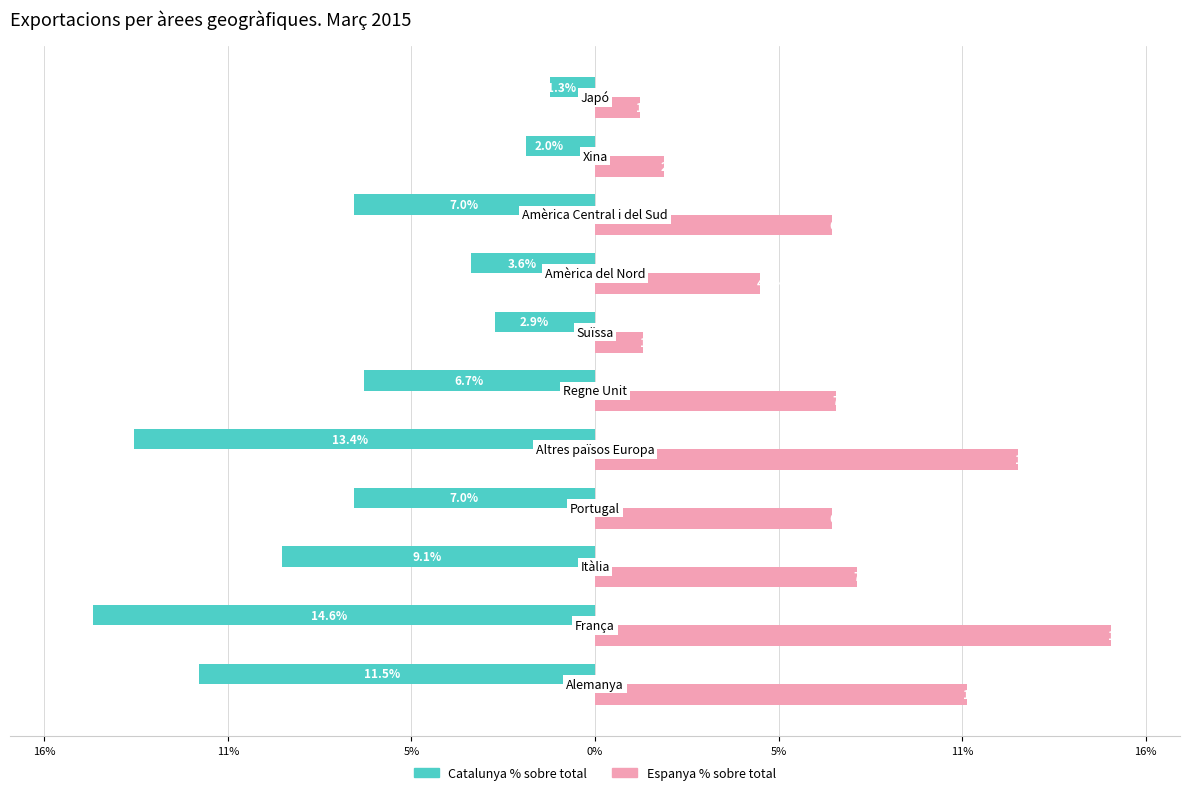

What are all the series names shown in the legend?

Catalunya % sobre total, Espanya % sobre total